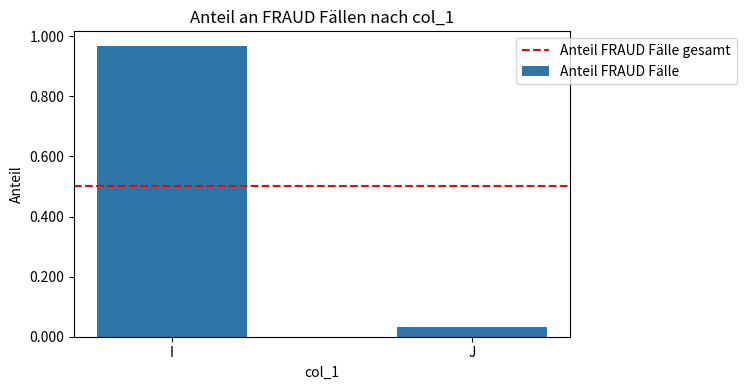

What is the difference between the maximum and minimum values?

0.9